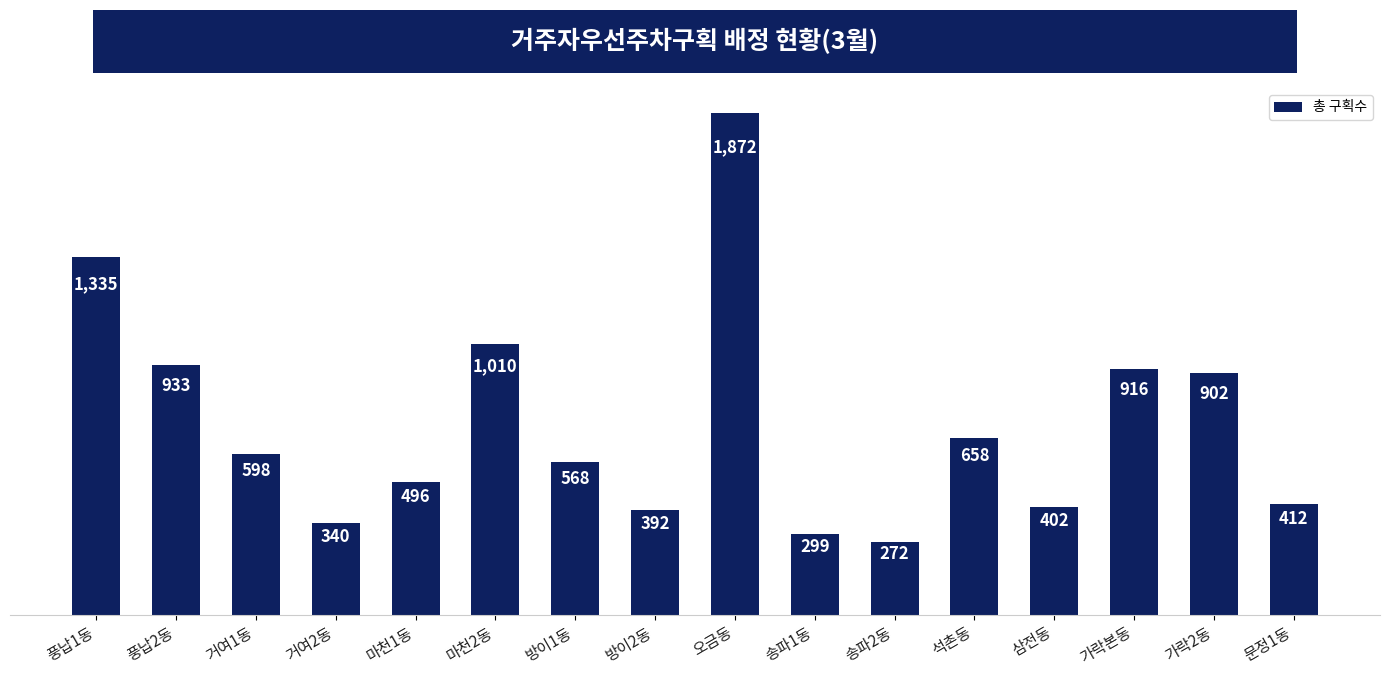

What is the label of the 16th bar from the right?

풍납1동